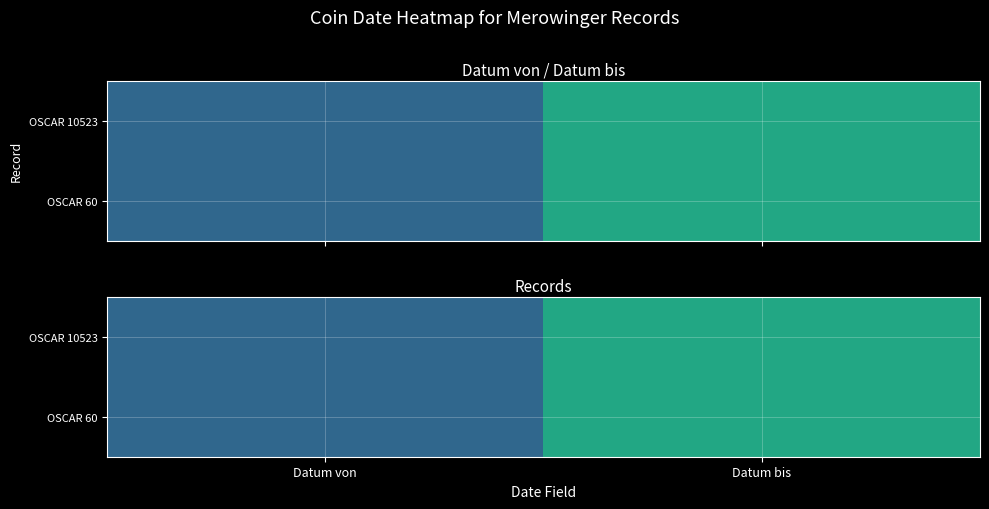

Is the value of OSCAR 10523 at Datum bis greater than the value of OSCAR 60 at Datum von?

Yes